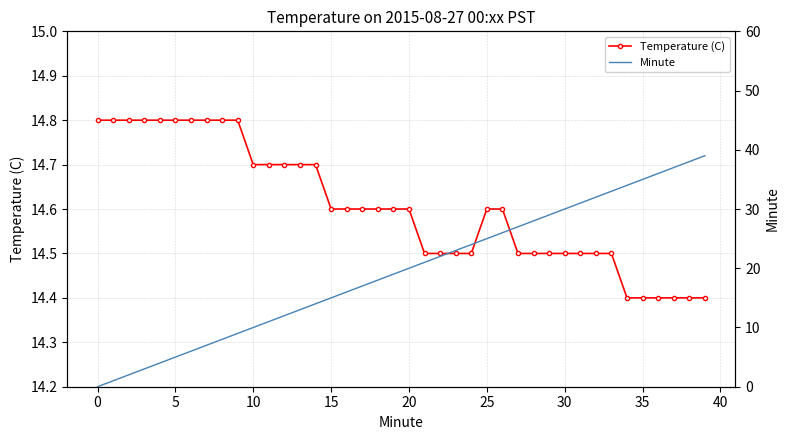

The Temperature (C) series shows 9.3 at 10. True or false?

False